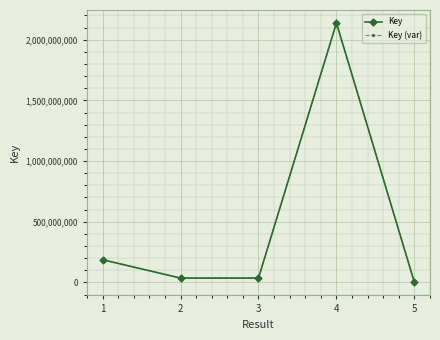

True or false: Key has more than 0 points higher than both neighbors.

True